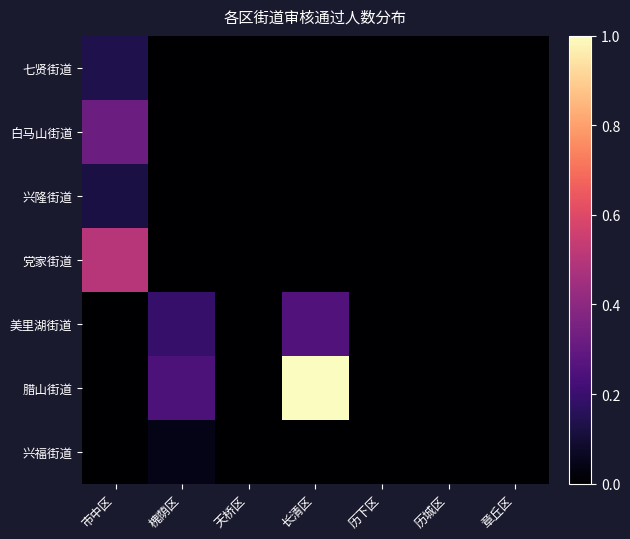

Which has a higher value, 市中区 or 天桥区?

市中区